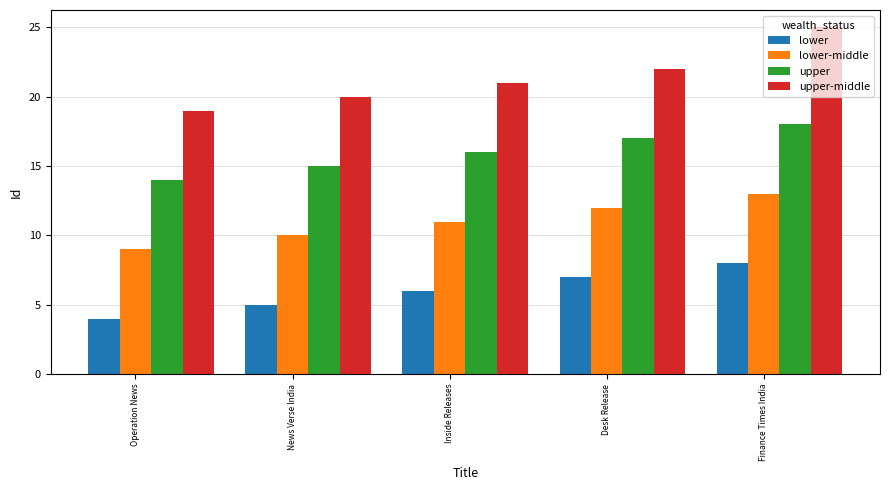

How many bars are there in total?

20